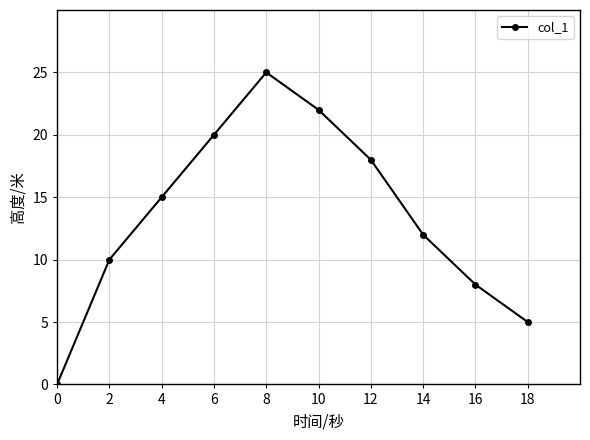

Does the chart display data point markers on the line(s)?

Yes